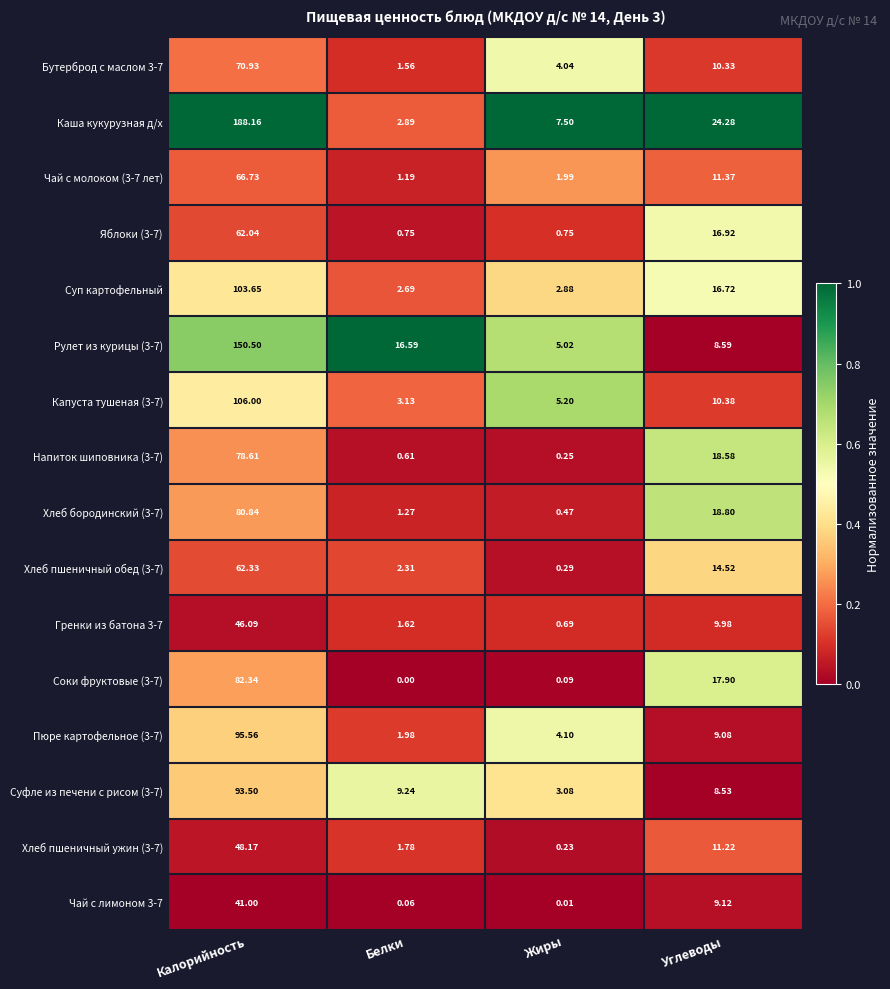

At how many categories does at least one series exceed 0?

4